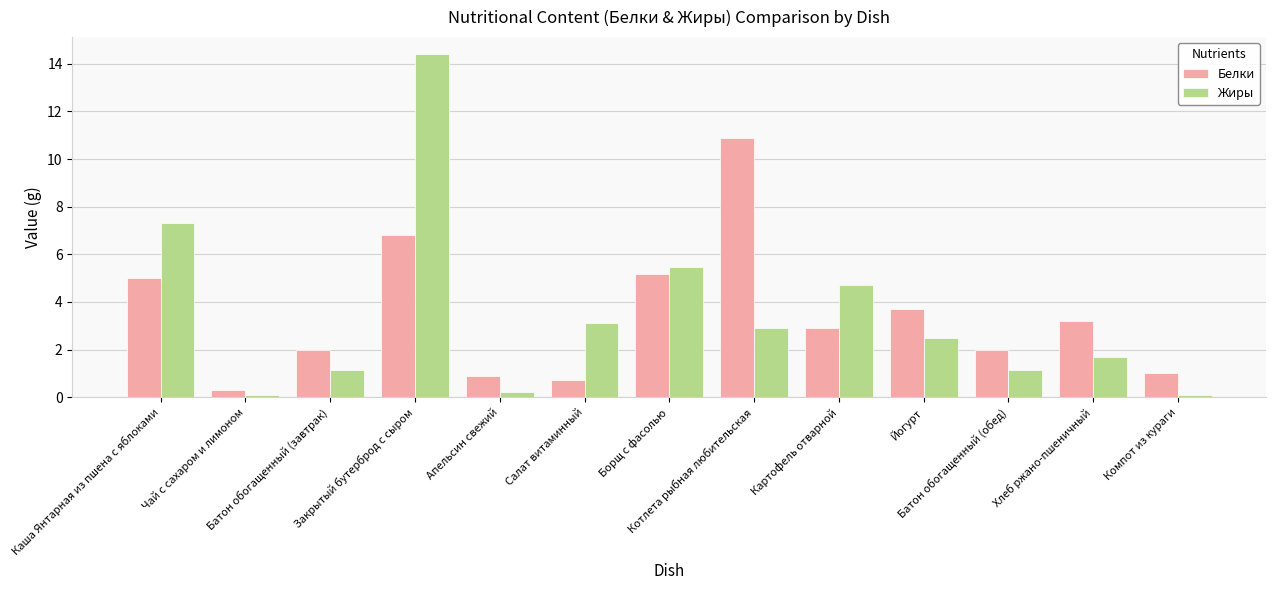

Reading left to right, what are all the values shown in this chart?

Белки: Каша Янтарная из пшена с яблоками=5.0	Чай с сахаром и лимоном=0.3	Батон обогащенный (завтрак)=2.0	Закрытый бутерброд с сыром=6.8	Апельсин свежий=0.9	Салат витаминный=0.7	Борщ с фасолью=5.2	Котлета рыбная любительская=10.9	Картофель отварной=2.9	Йогурт=3.7	Батон обогащенный (обед)=2.0	Хлеб ржано-пшеничный=3.2	Компот из кураги=1.0
Жиры: Каша Янтарная из пшена с яблоками=7.3	Чай с сахаром и лимоном=0.1	Батон обогащенный (завтрак)=1.2	Закрытый бутерброд с сыром=14.4	Апельсин свежий=0.2	Салат витаминный=3.1	Борщ с фасолью=5.5	Котлета рыбная любительская=2.9	Картофель отварной=4.7	Йогурт=2.5	Батон обогащенный (обед)=1.2	Хлеб ржано-пшеничный=1.7	Компот из кураги=0.1